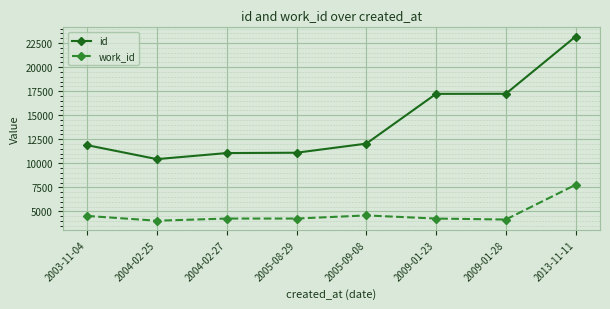

What is the spread (max minus min) of values at 2003-11-04?

7355